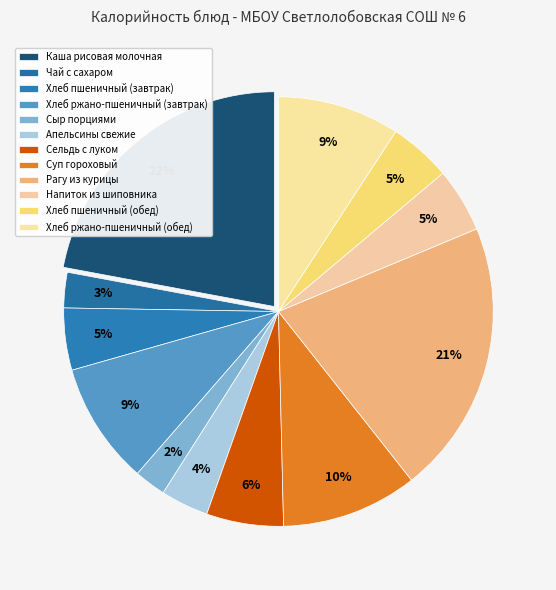

Do Рагу из курицы and Напиток из шиповника together represent more than half of the pie?

No